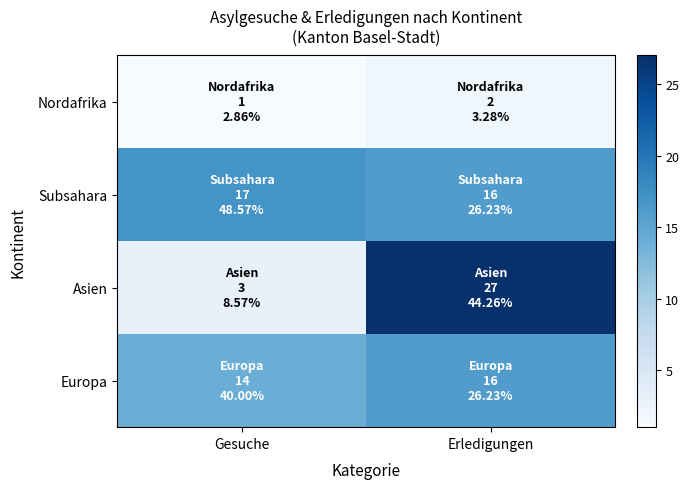

Reading right to left, extract all data points from this chart.

Nordafrika: Erledigungen=2	Gesuche=1
Subsahara: Erledigungen=16	Gesuche=17
Asien: Erledigungen=27	Gesuche=3
Europa: Erledigungen=16	Gesuche=14